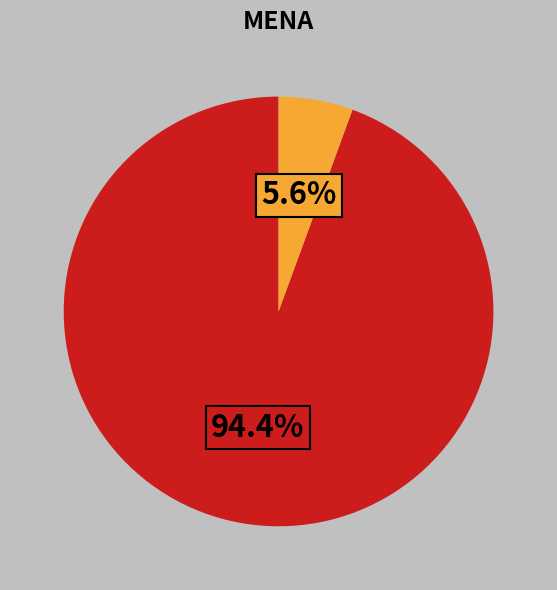

Is there any slice that represents more than half of the pie?

Yes